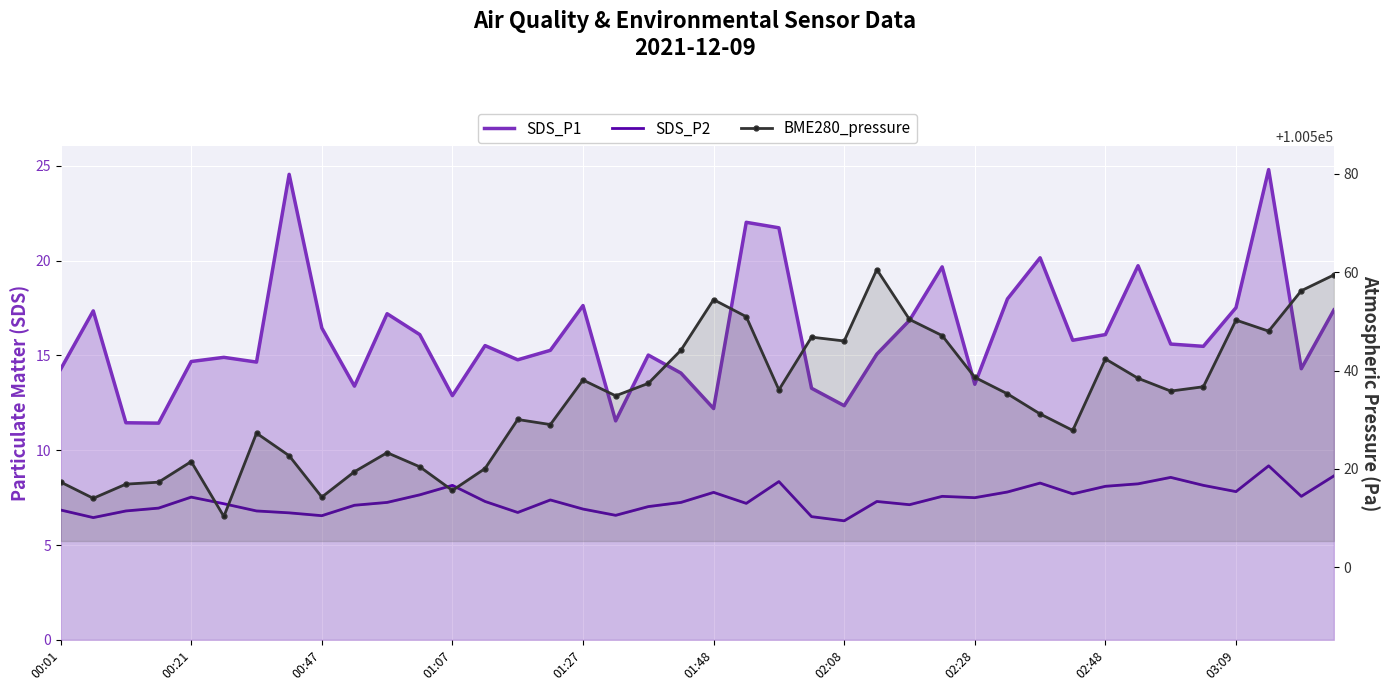

How many interior local valleys does the SDS_P1 series have?

12